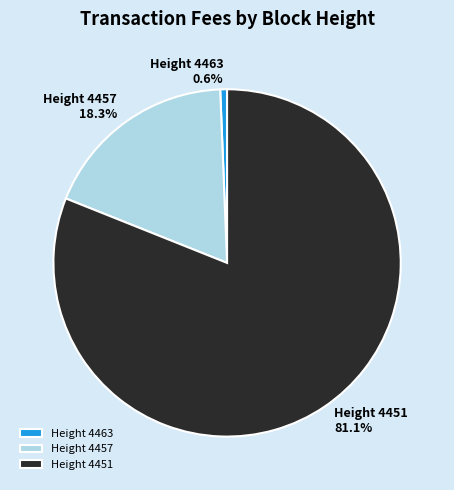

How many slices are in this pie chart?

3